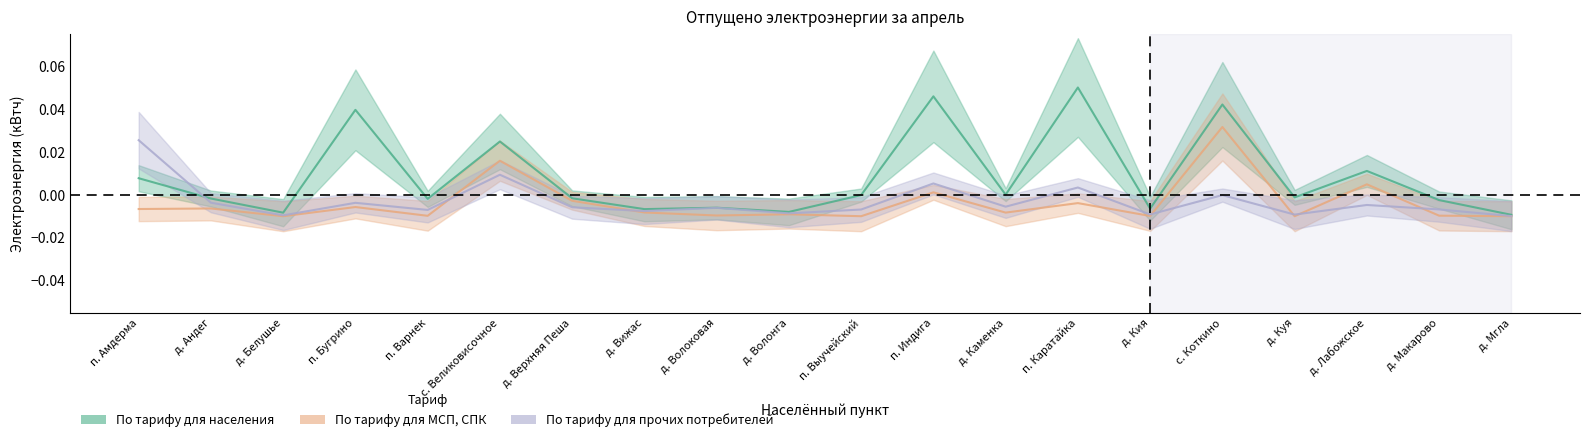

True or false: По тарифу для населения has a value of -0.0 at д. Белушье.

True